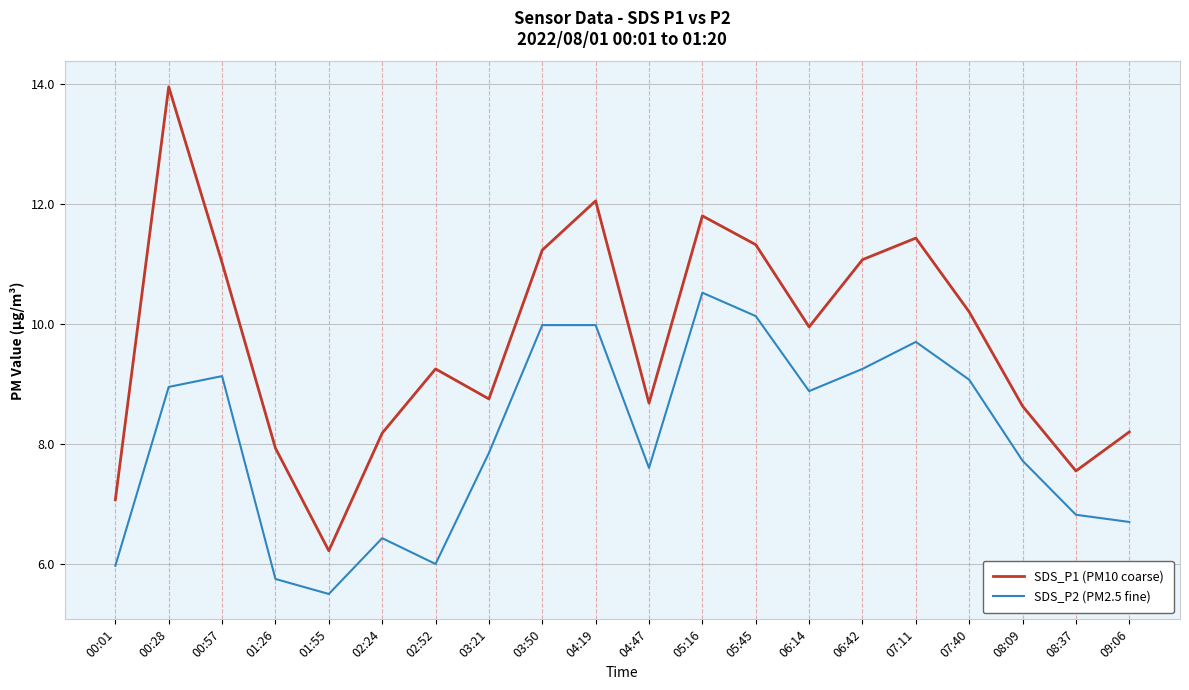

What is the lowest value of the SDS_P2 (PM2.5 fine) series?

5.5